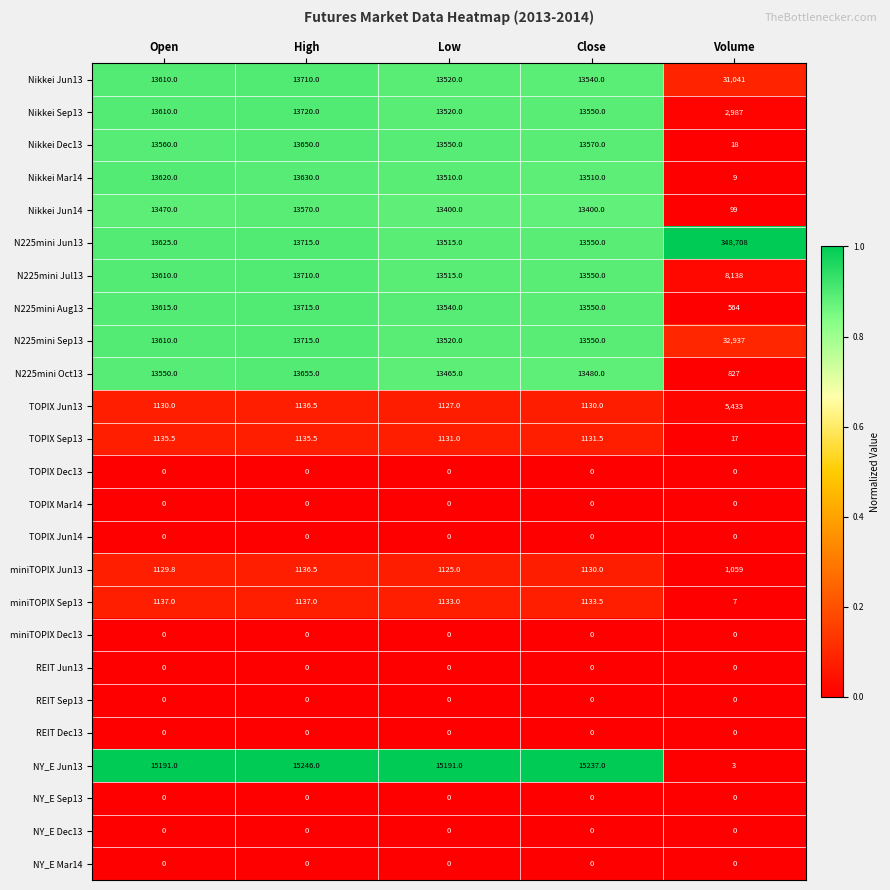

What is the sum of the TOPIX Jun13 values at Close and Open?

2260.0